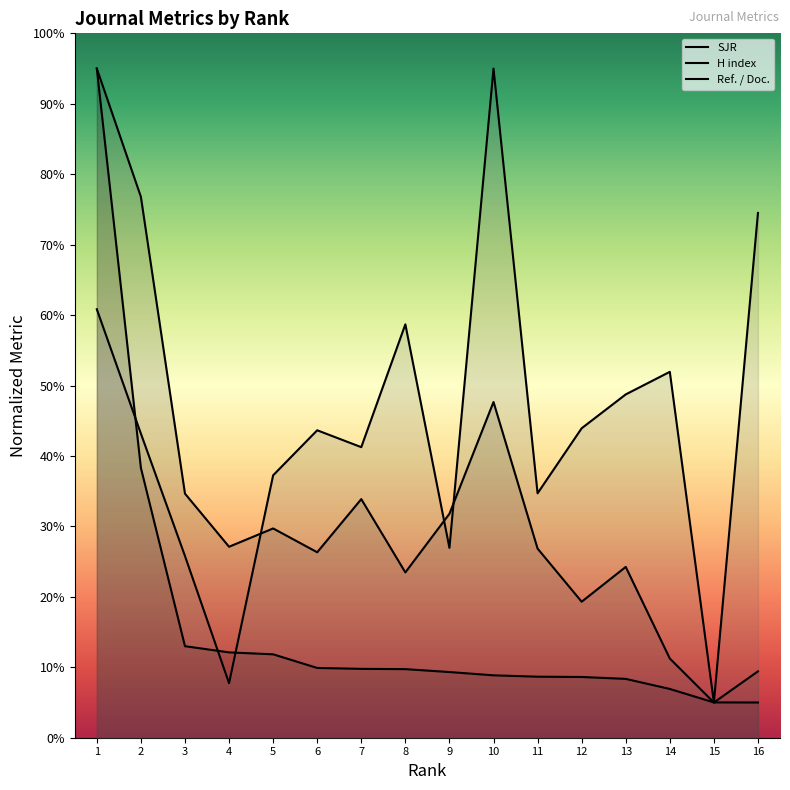

Between 1 and 3, which series saw the biggest shift?

SJR